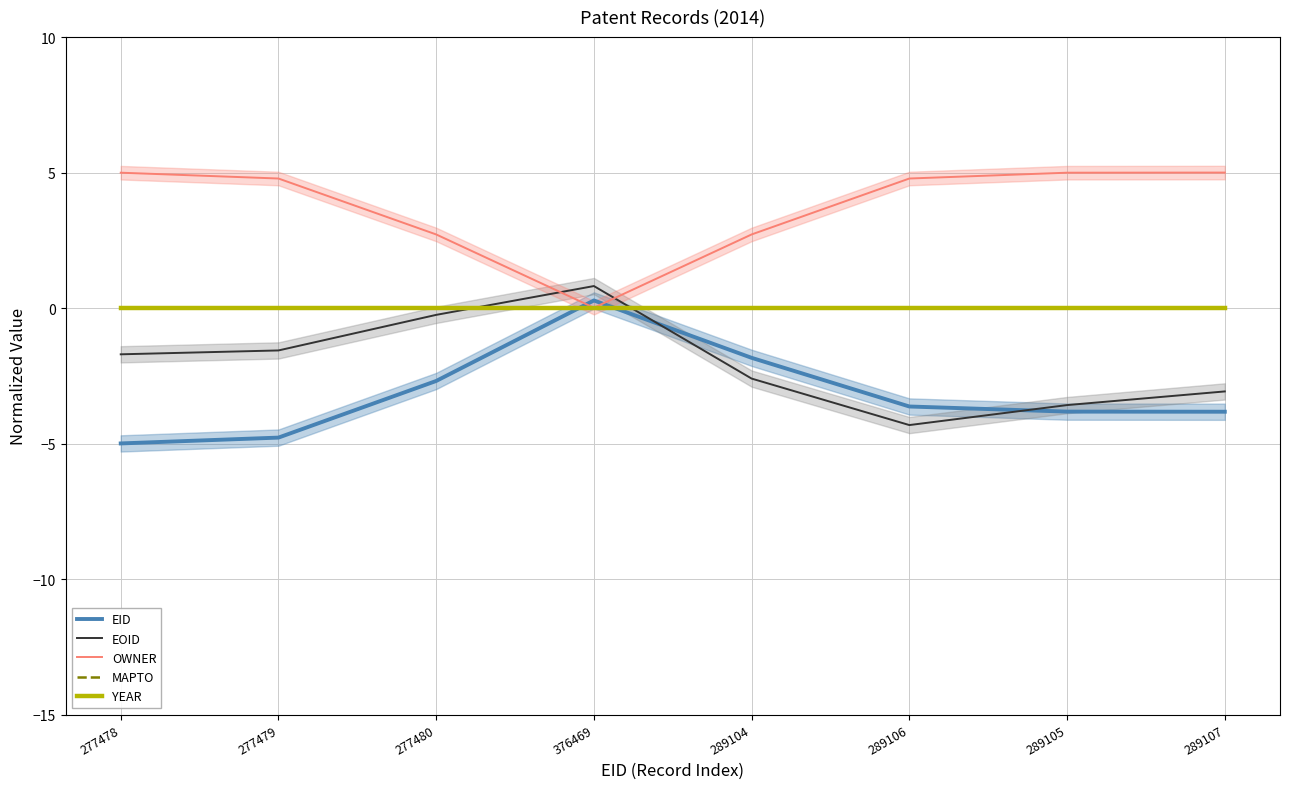

True or false: MAPTO and OWNER cross at least once.

False